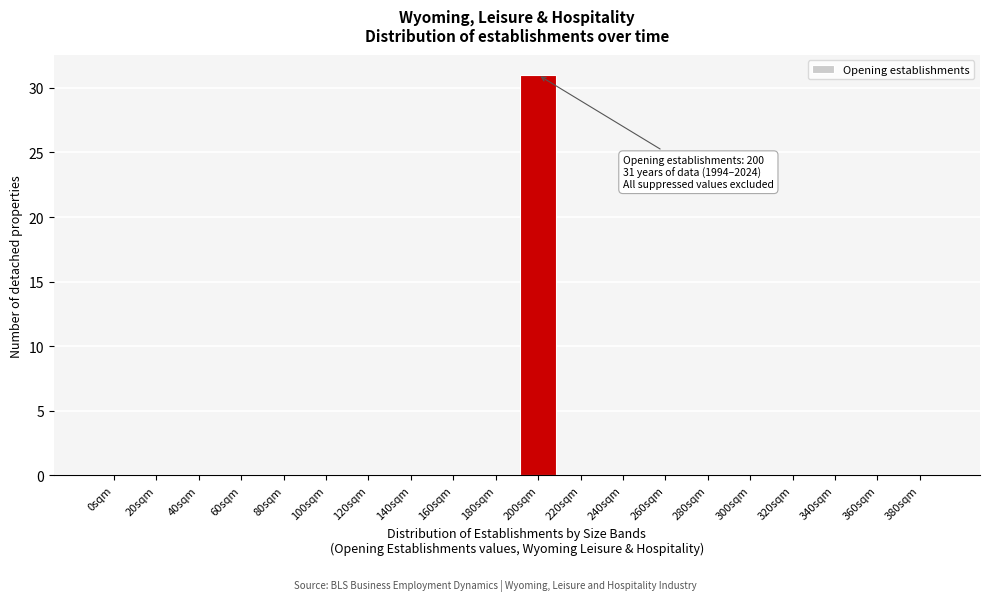

Reading right to left, what are all the values shown in this chart?

380sqm=0	360sqm=0	340sqm=0	320sqm=0	300sqm=0	280sqm=0	260sqm=0	240sqm=0	220sqm=0	200sqm=31	180sqm=0	160sqm=0	140sqm=0	120sqm=0	100sqm=0	80sqm=0	60sqm=0	40sqm=0	20sqm=0	0sqm=0